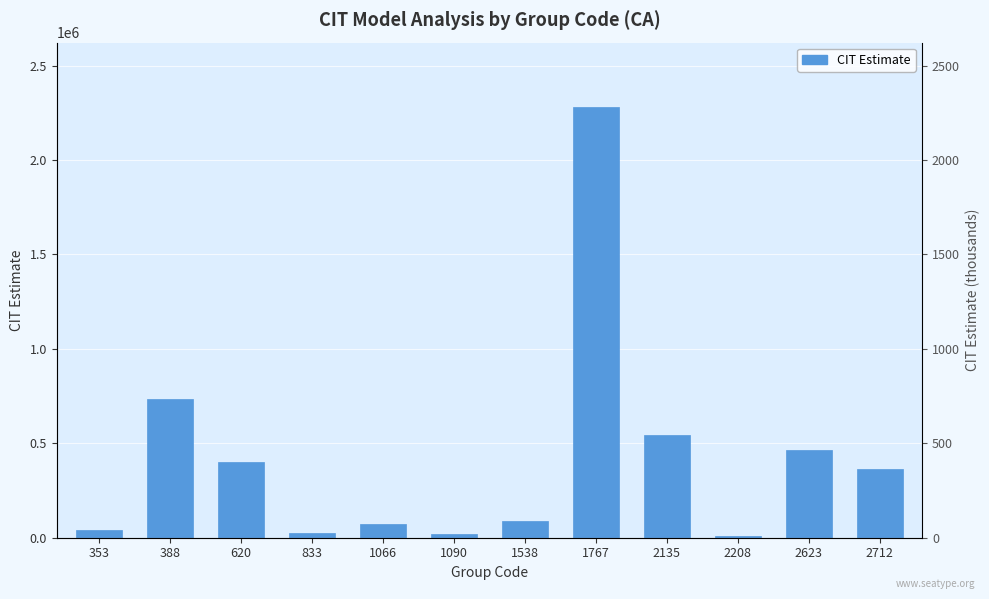

List the labels in order of value, largest first.

1767, 388, 2135, 2623, 620, 2712, 1538, 1066, 353, 833, 1090, 2208